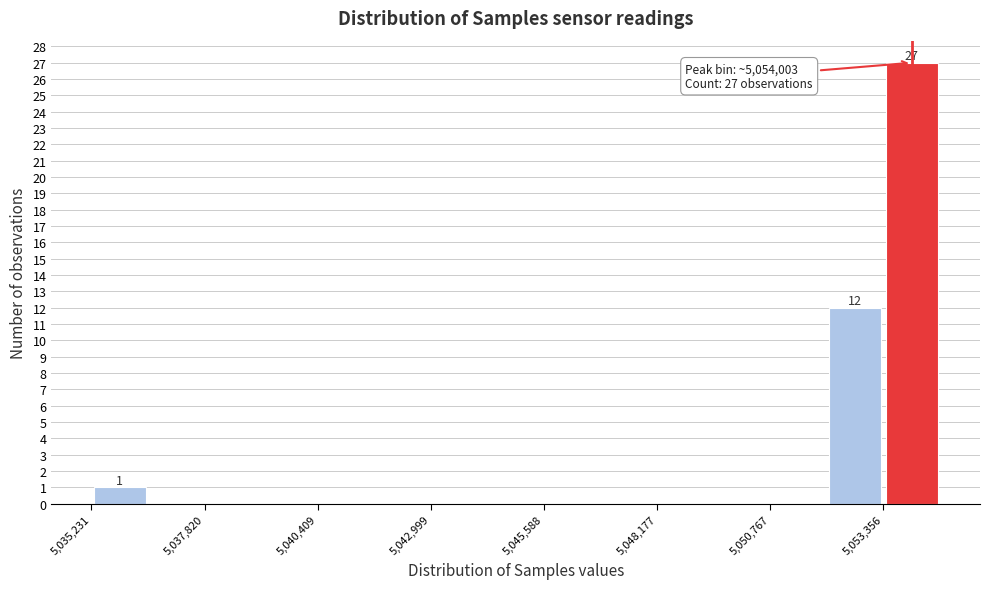

Around what value on the x-axis is the tallest bar? Give the approximate position of its centre, as read against the axis.

5054000